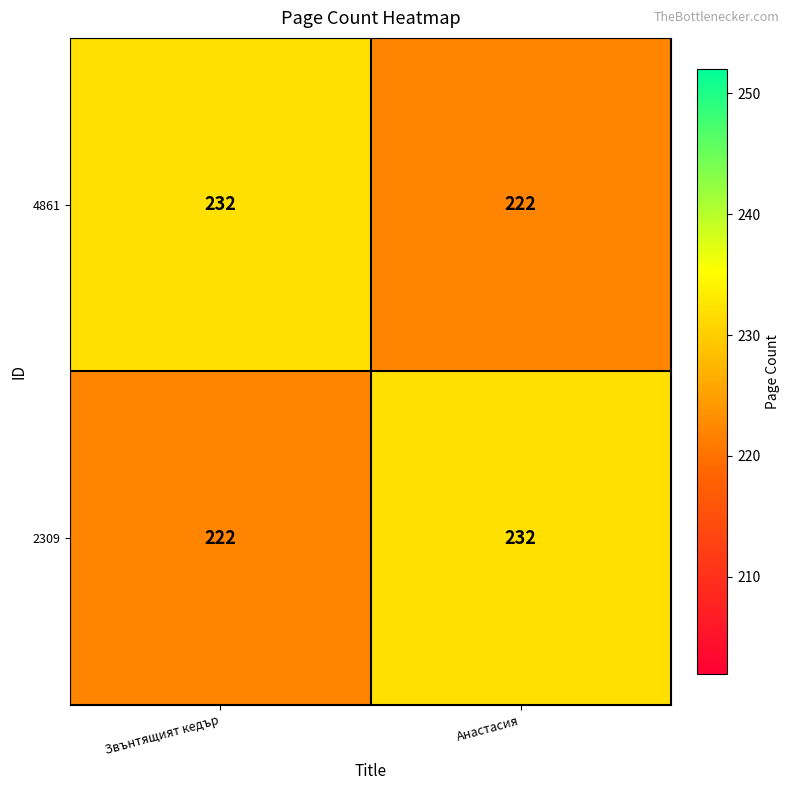

Is it true that 4861 equals 232 at Звънтящият кедър?

True